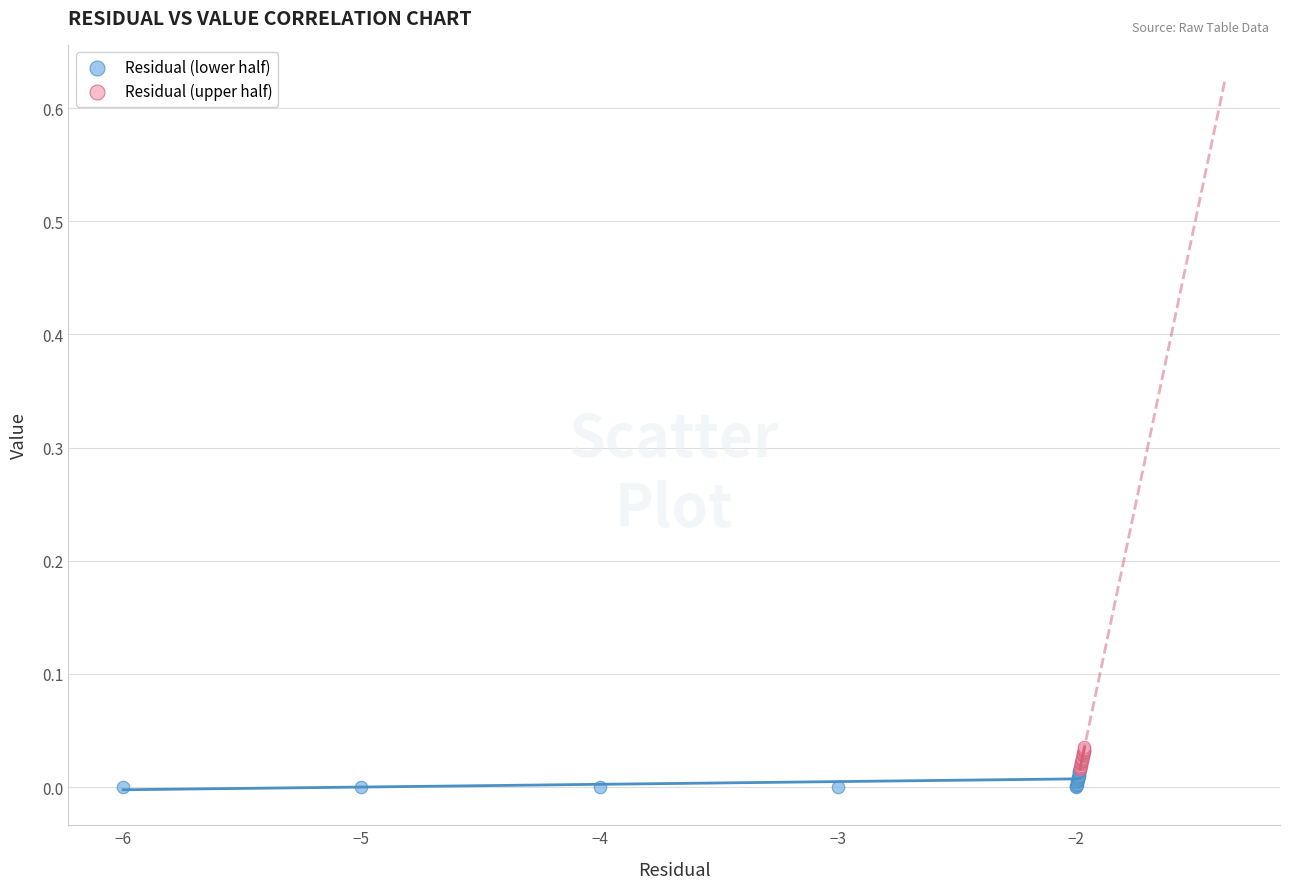

Which series has the largest Y range (max minus min)?

Residual (upper half)